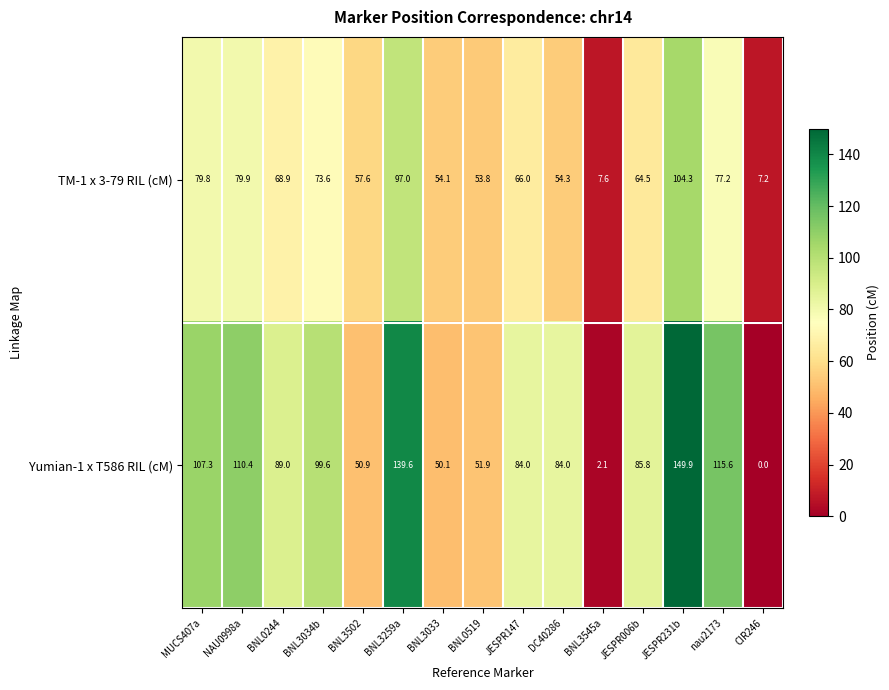

Is it true that TM-1 x 3-79 RIL (cM) equals 7.2 at CIR246?

True